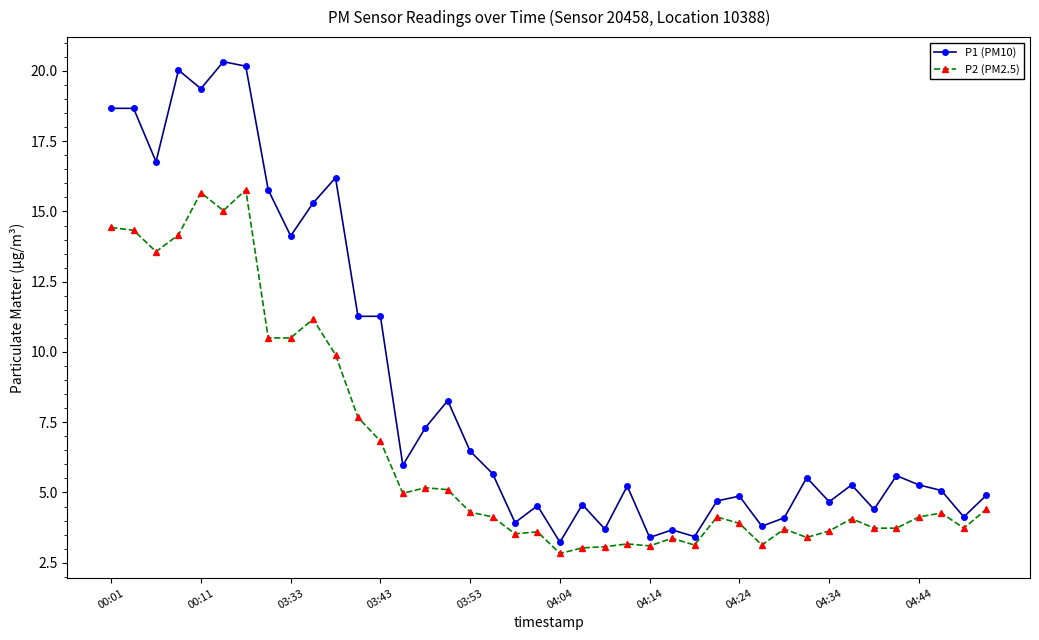

What is the difference between the maximum and minimum values in the P1 (PM10) series?

17.1